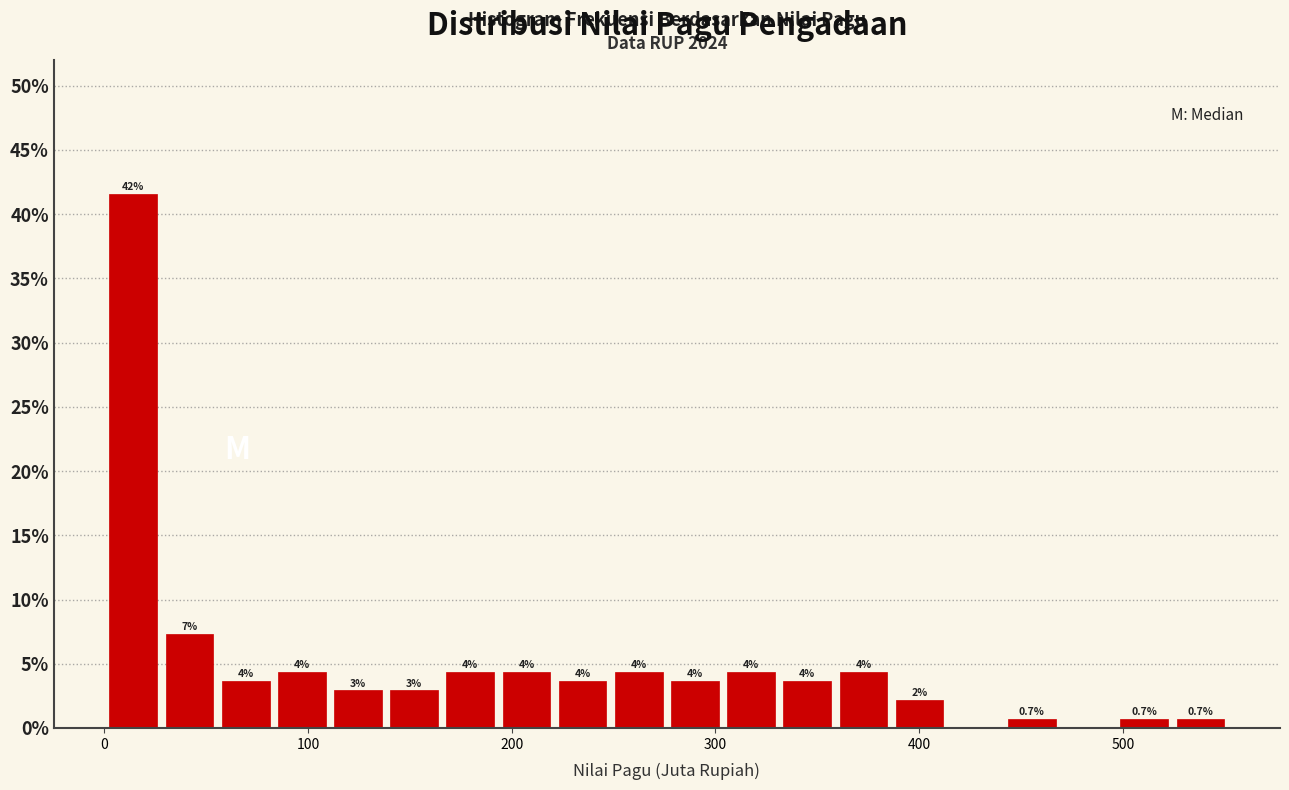

Read against the x-axis, roughly where is the centre of the tallest bar?

10